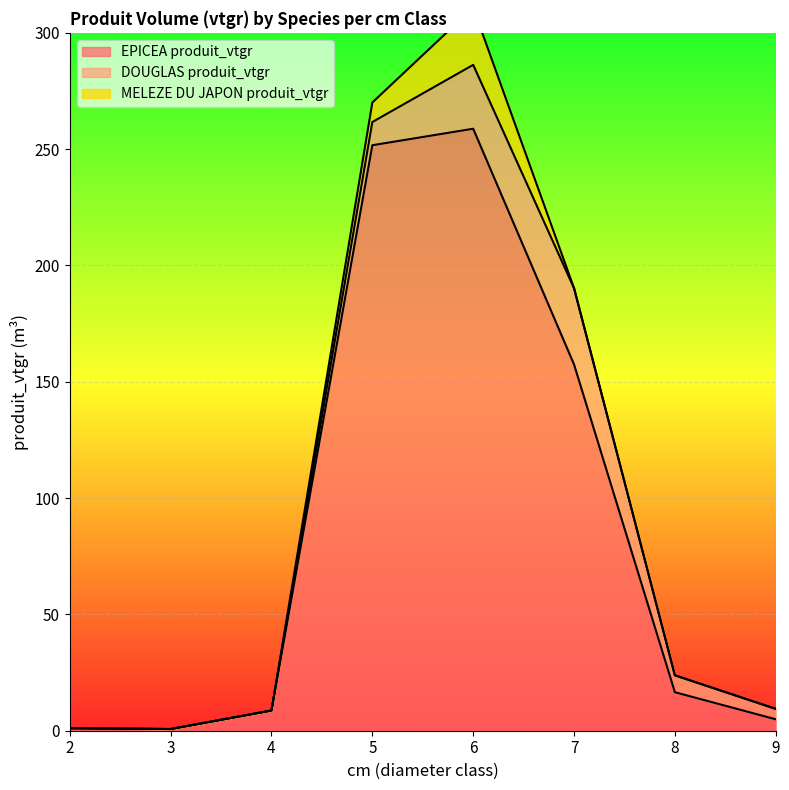

What is the spread (max minus min) of values at 4?

8.7